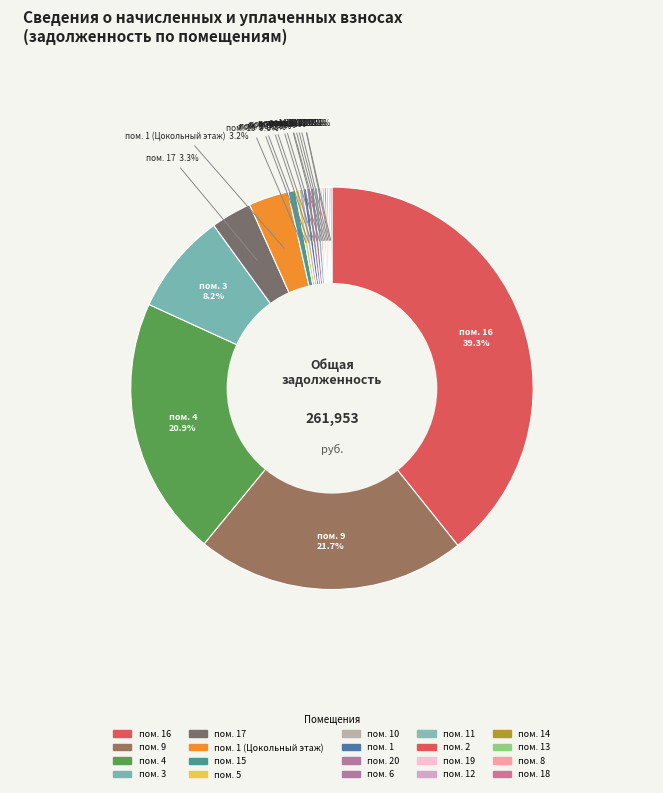

Is there any slice that represents more than half of the pie?

No